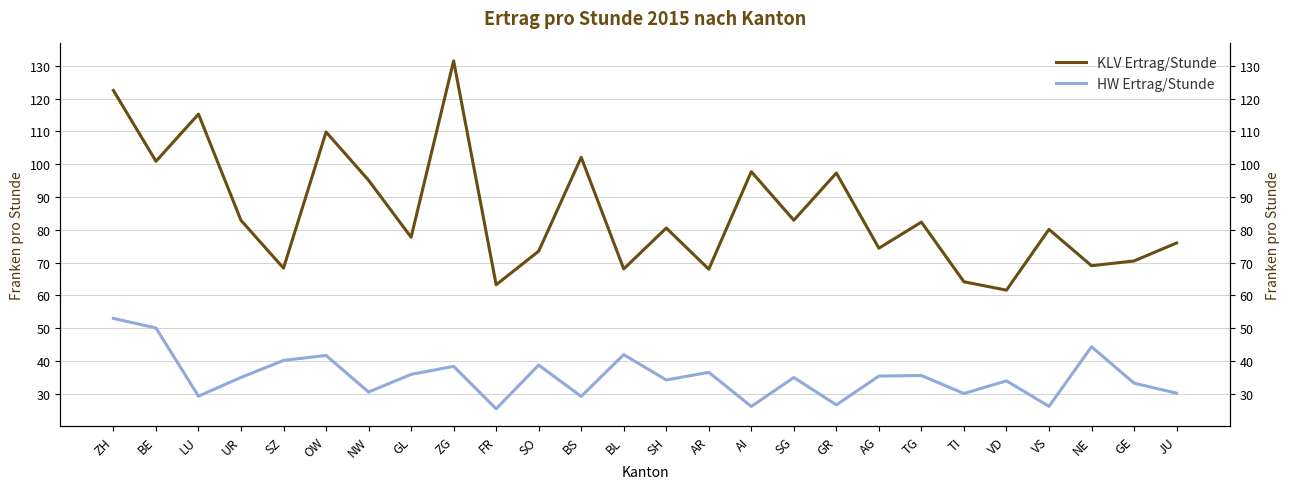

Which series changed the most between NW and FR?

KLV Ertrag/Stunde